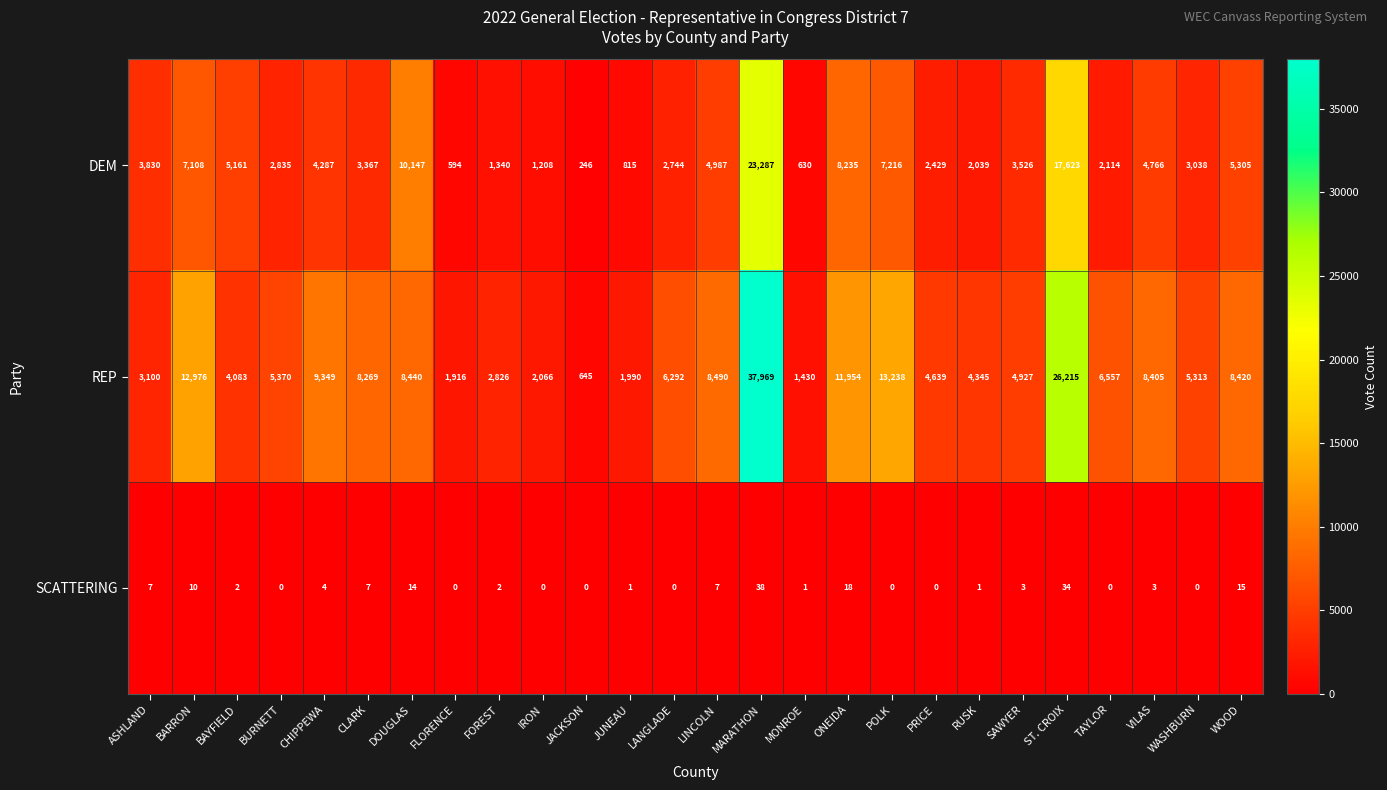

List the series in order of their overall mean, lowest first.

SCATTERING, DEM, REP